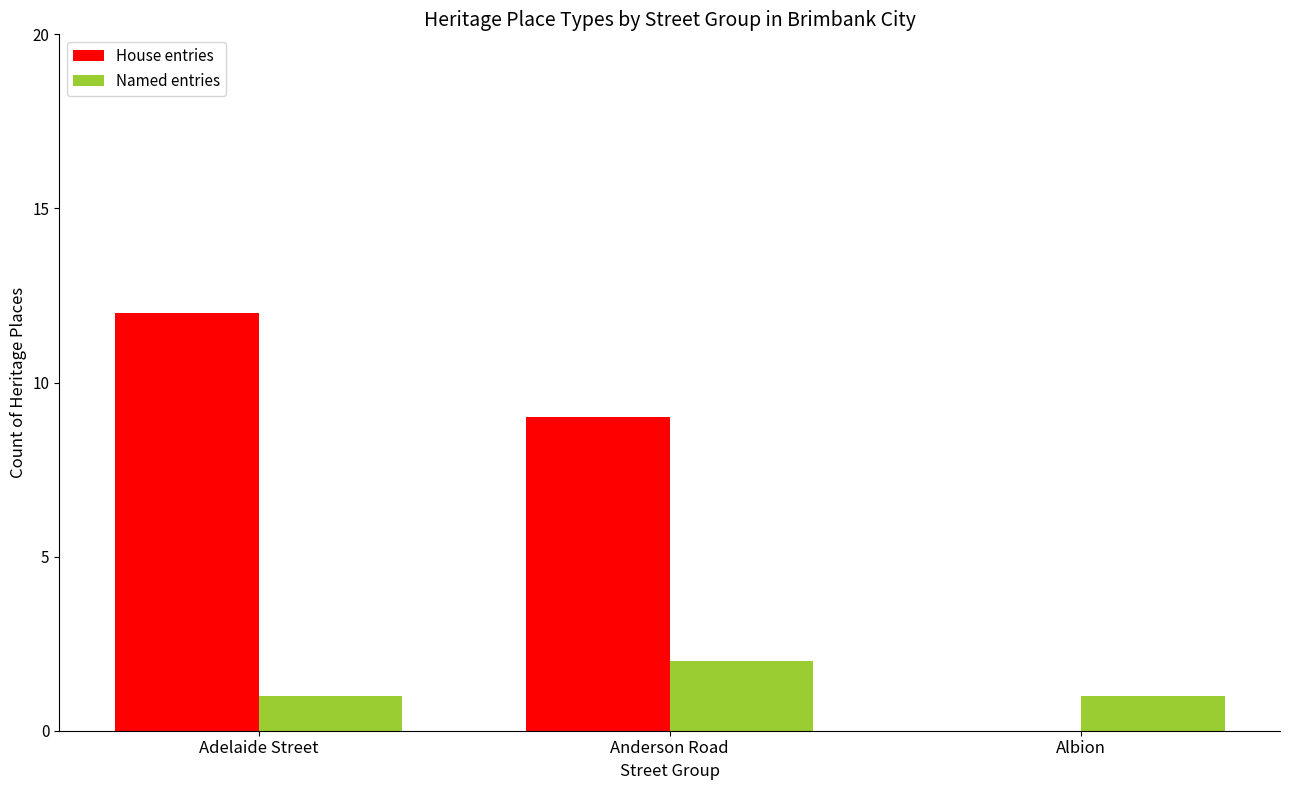

Are the bars horizontal?

No